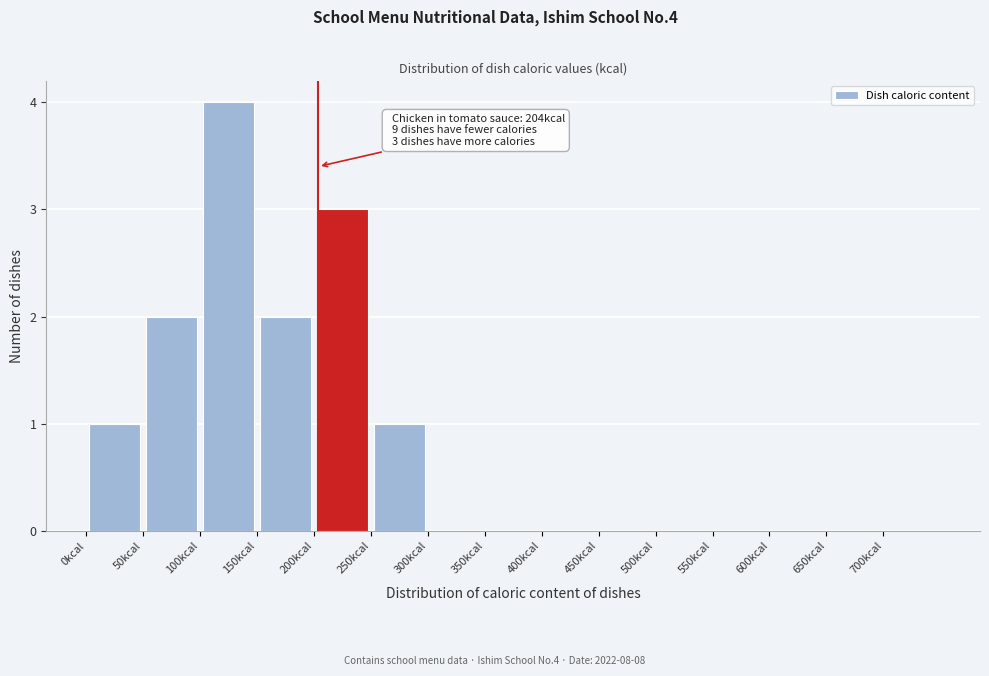

Over which range of the x-axis is the bar tallest?

100 to 150